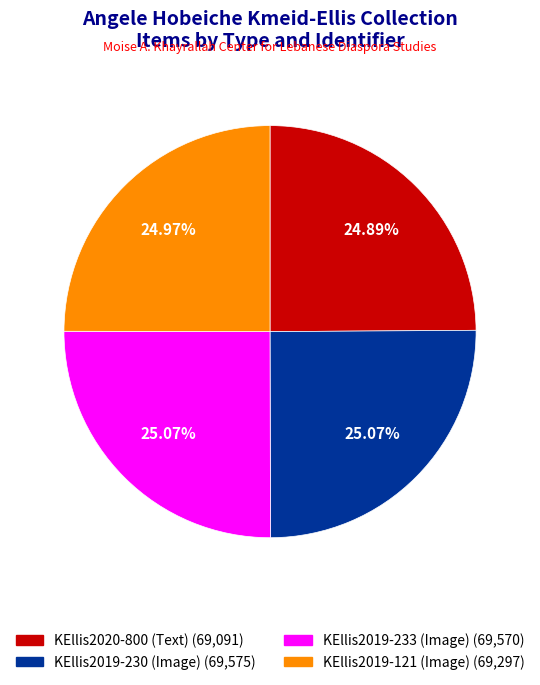

What is the ratio of the value at KEllis2019-230 (Image) to the value at KEllis2019-233 (Image)?

1.0